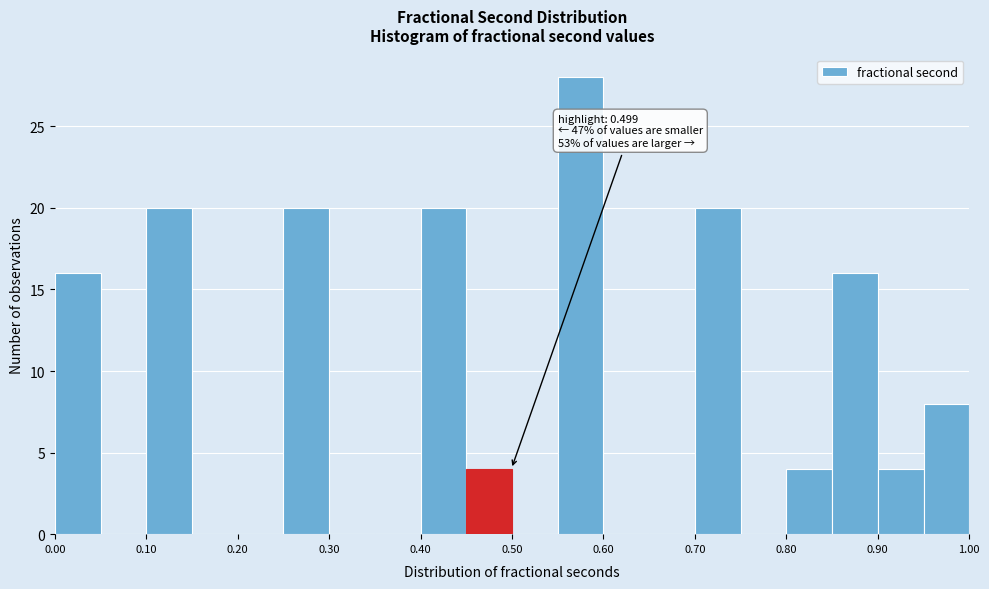

Over which range of the x-axis is the bar tallest?

0.55 to 0.60